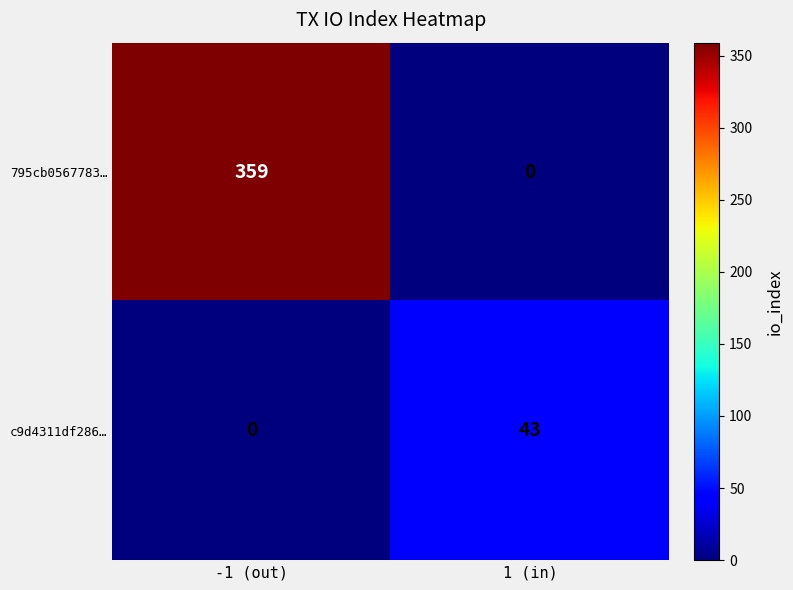

Where is 795cb0567783… nearest to the value 179?

1 (in)